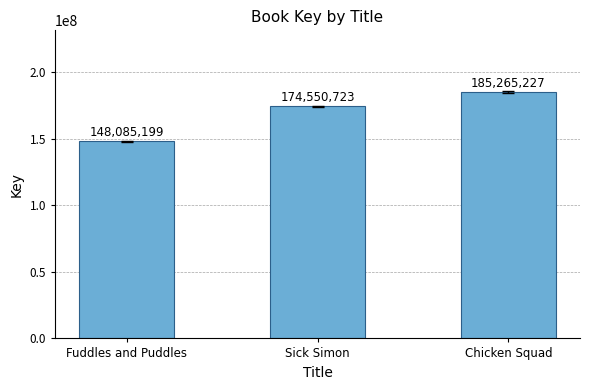

Rank the categories by value from lowest to highest.

Fuddles and Puddles, Sick Simon, Chicken Squad